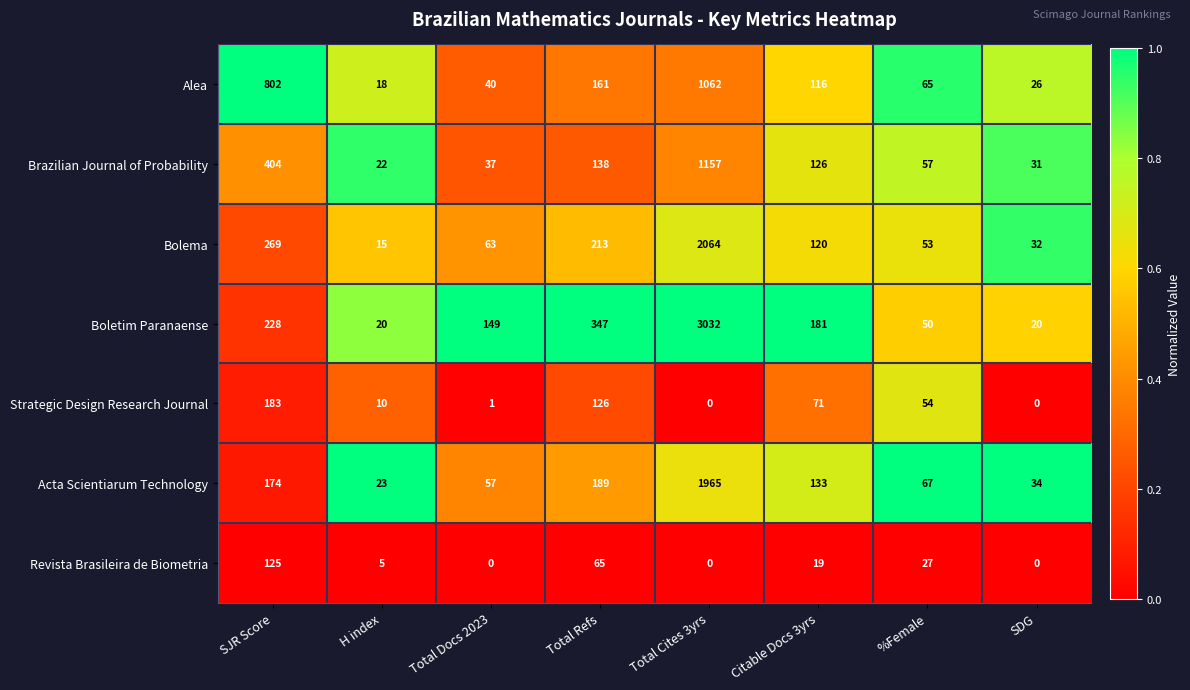

What is the average value of the Bolema series?

354